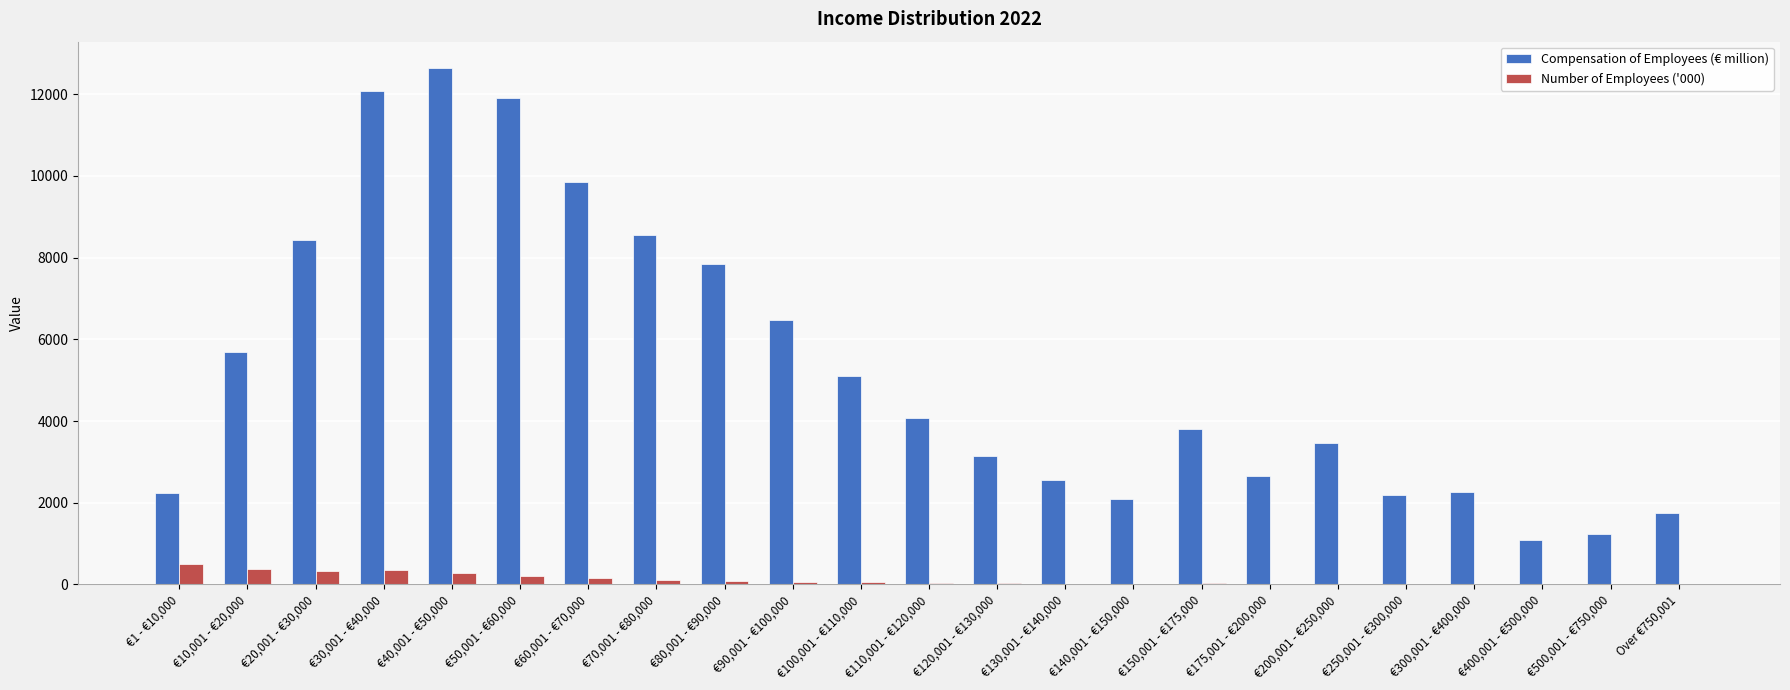

Which category has the highest value in the Number of Employees ('000) series?

€1 - €10,000